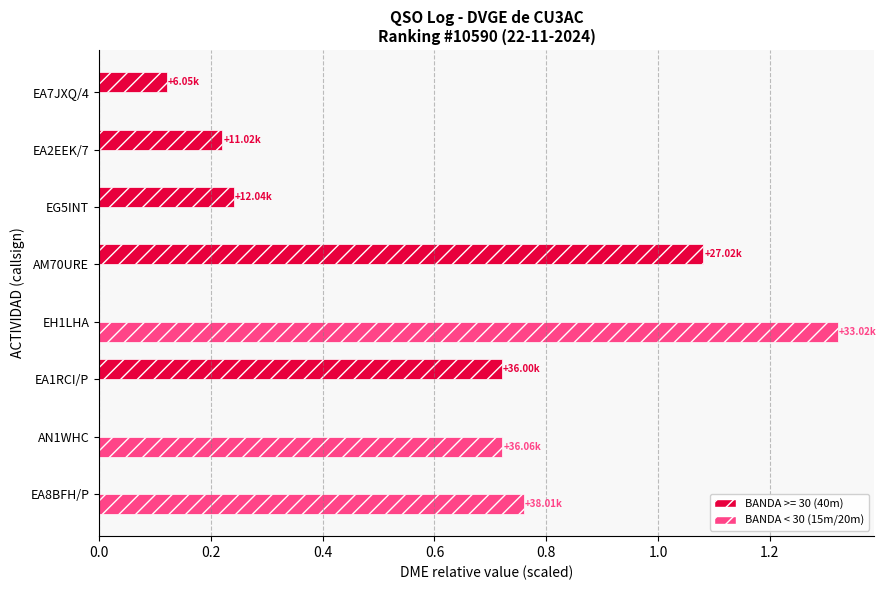

Is the value of BANDA < 30 (15m/20m) at EG5INT greater than the value of BANDA >= 30 (40m) at EG5INT?

No